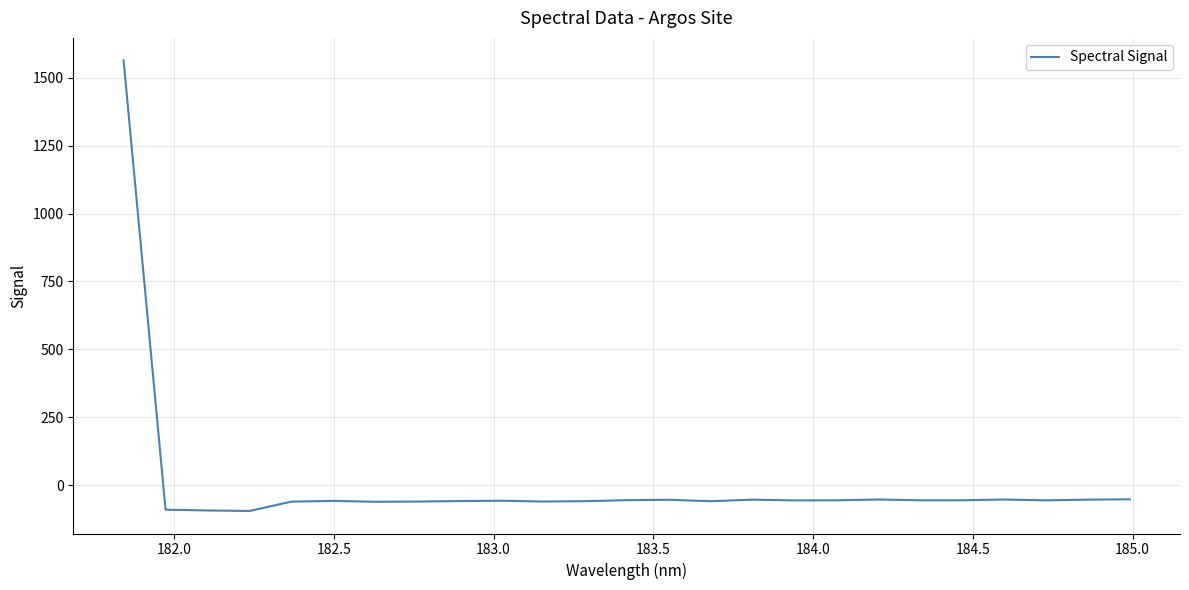

What is the maximum value shown in the chart?

1564.1